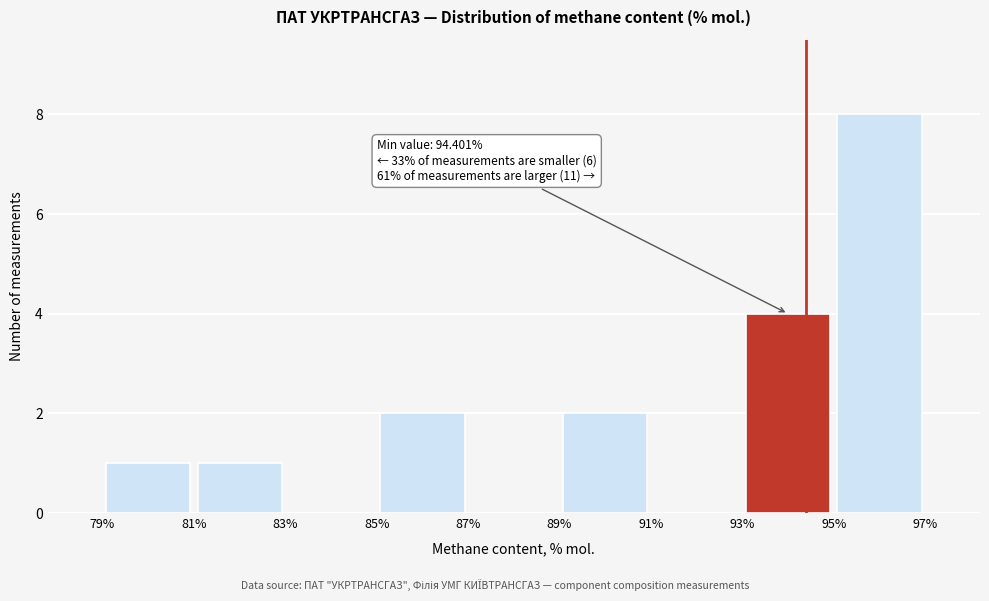

Which range on the x-axis has the tallest bar?

95% to 97%